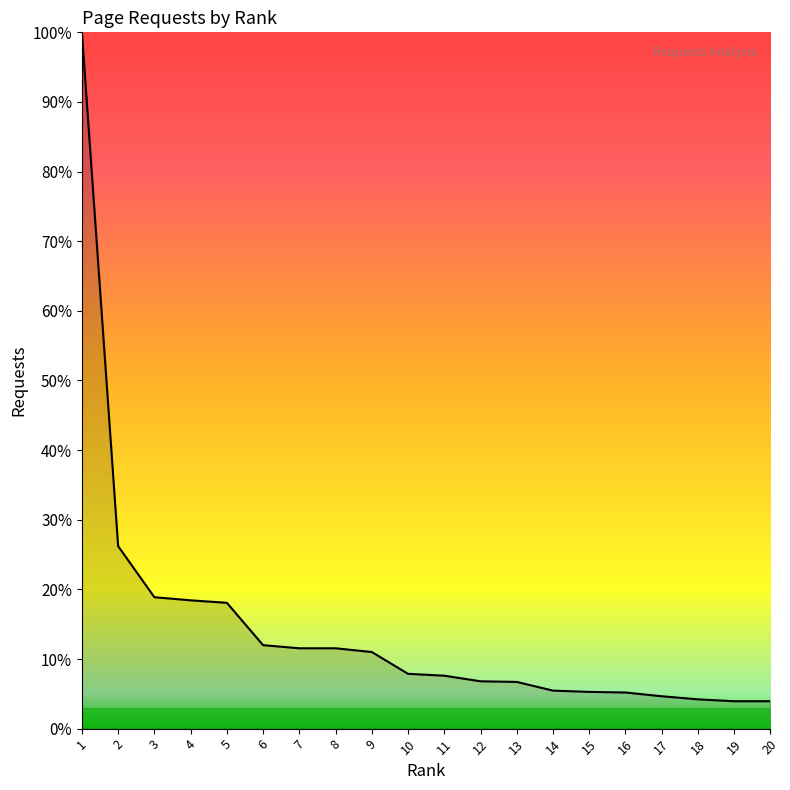

Does the chart have visible grid lines?

No